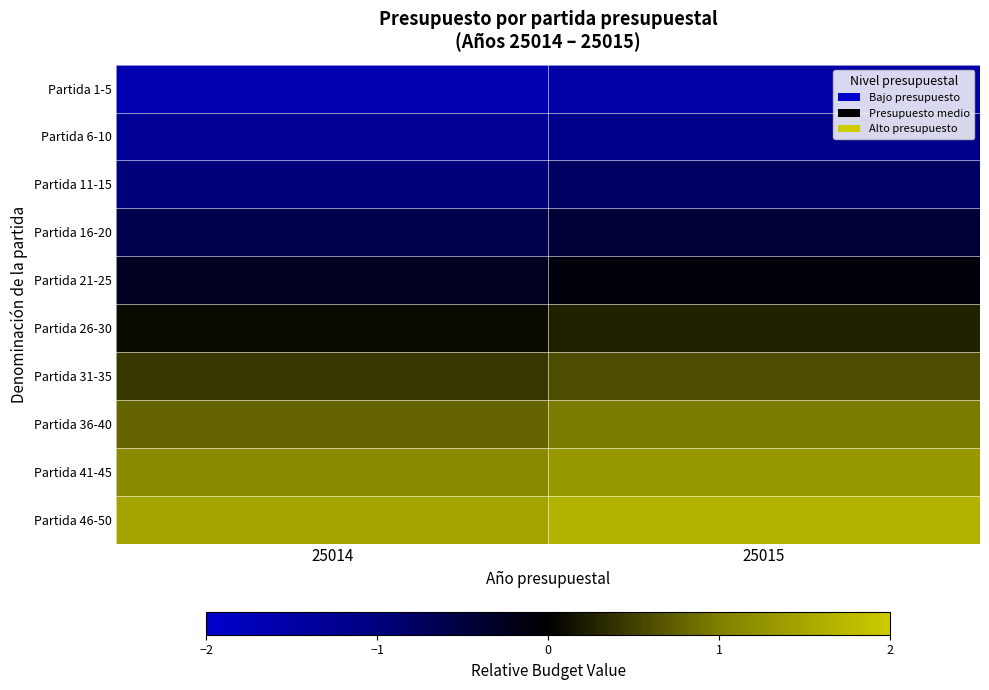

Which has a higher value, 25014 or 25015?

25015